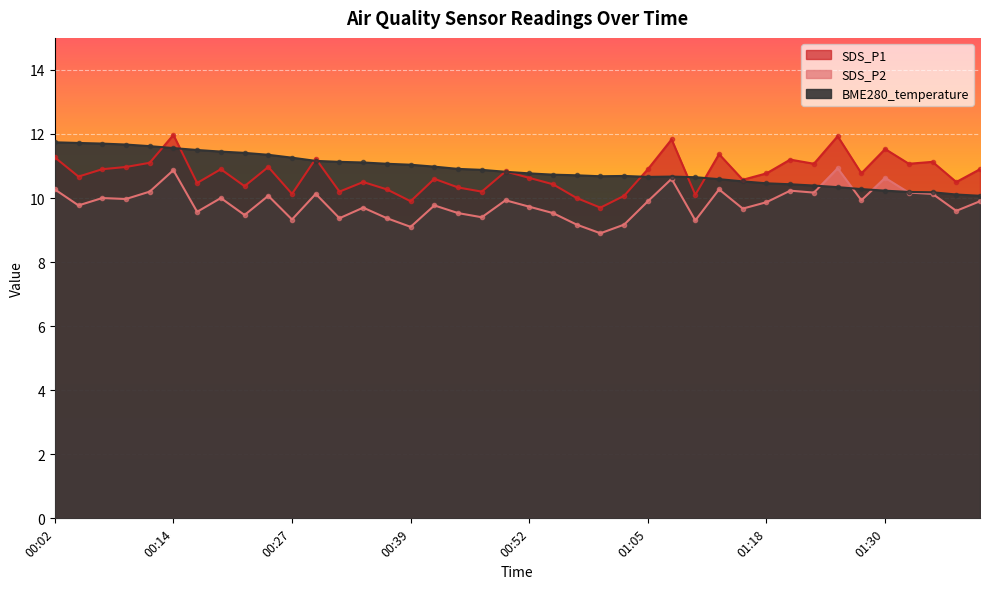

Which has a higher value, 01:25 or 01:33?

01:25